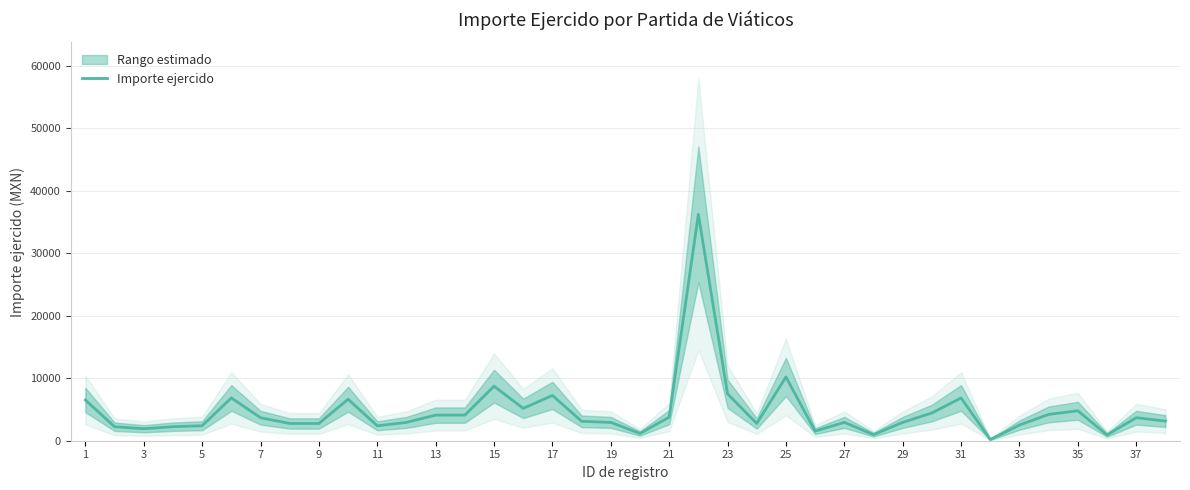

Count the number of categories in the chart.

38